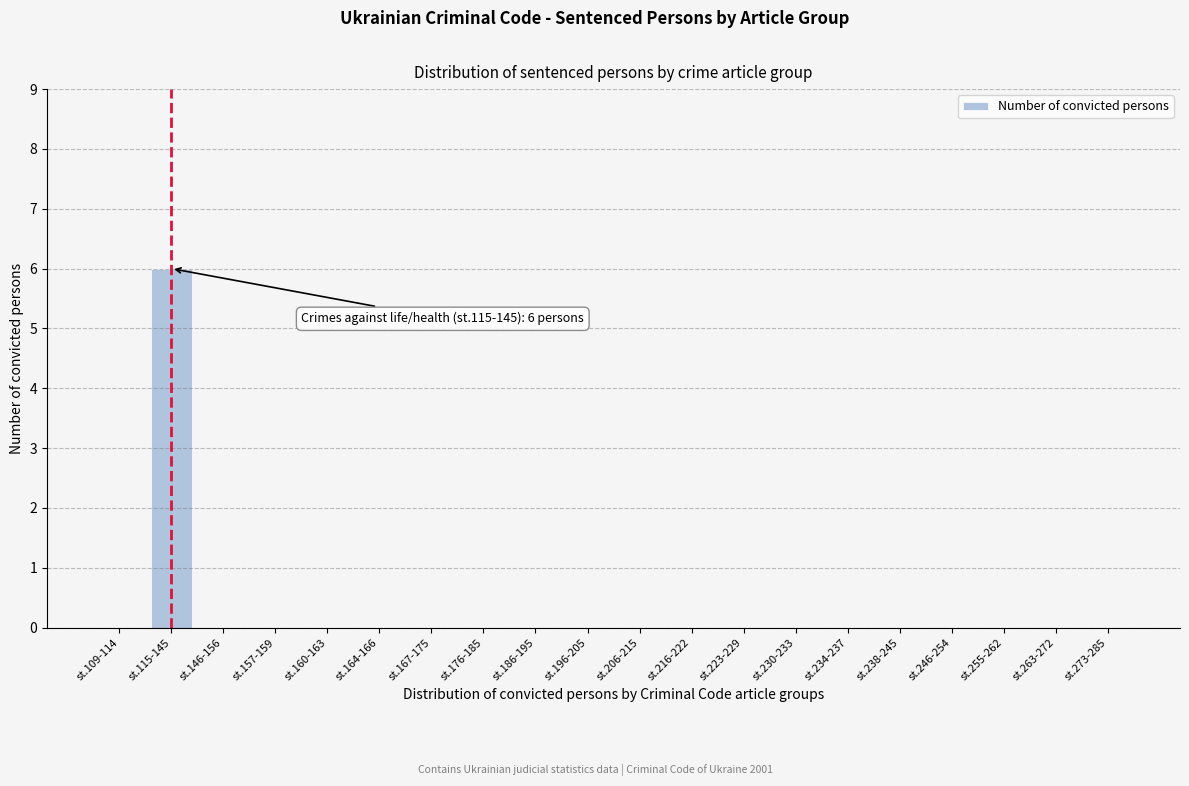

Reading left to right, what are all the values shown in this chart?

st.109-114=0	st.115-145=6	st.146-156=0	st.157-159=0	st.160-163=0	st.164-166=0	st.167-175=0	st.176-185=0	st.186-195=0	st.196-205=0	st.206-215=0	st.216-222=0	st.223-229=0	st.230-233=0	st.234-237=0	st.238-245=0	st.246-254=0	st.255-262=0	st.263-272=0	st.273-285=0